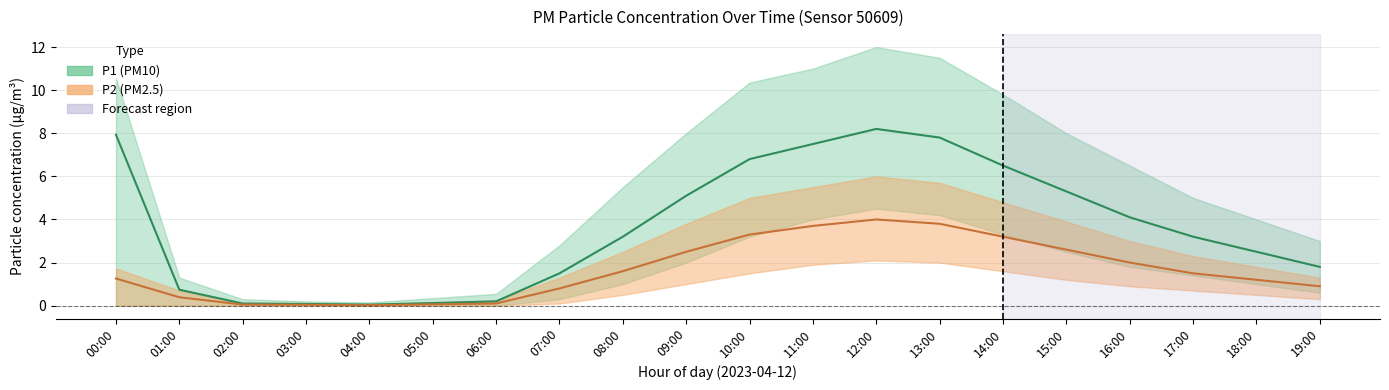

What is the maximum value for P2_lower?

2.1